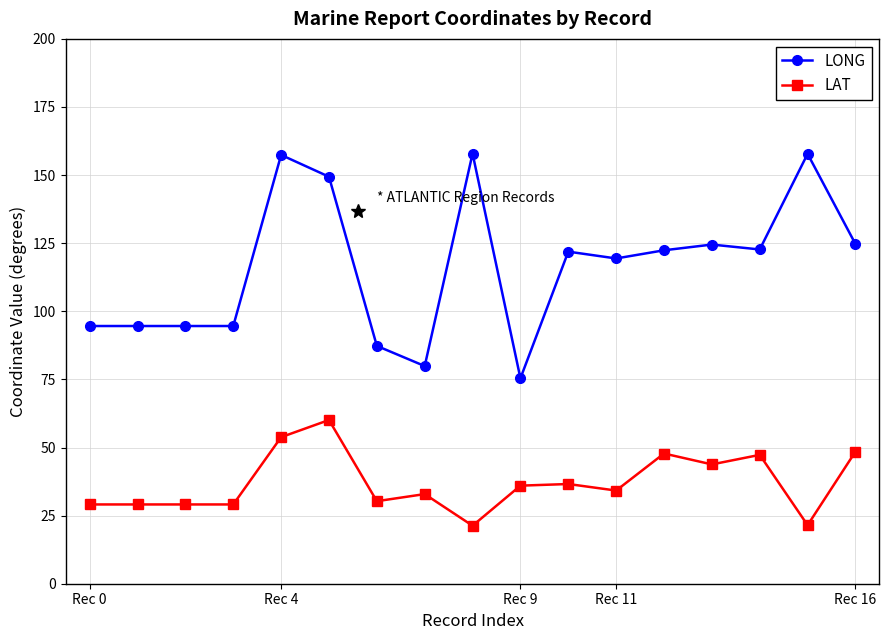

What is the smallest value displayed?

21.3